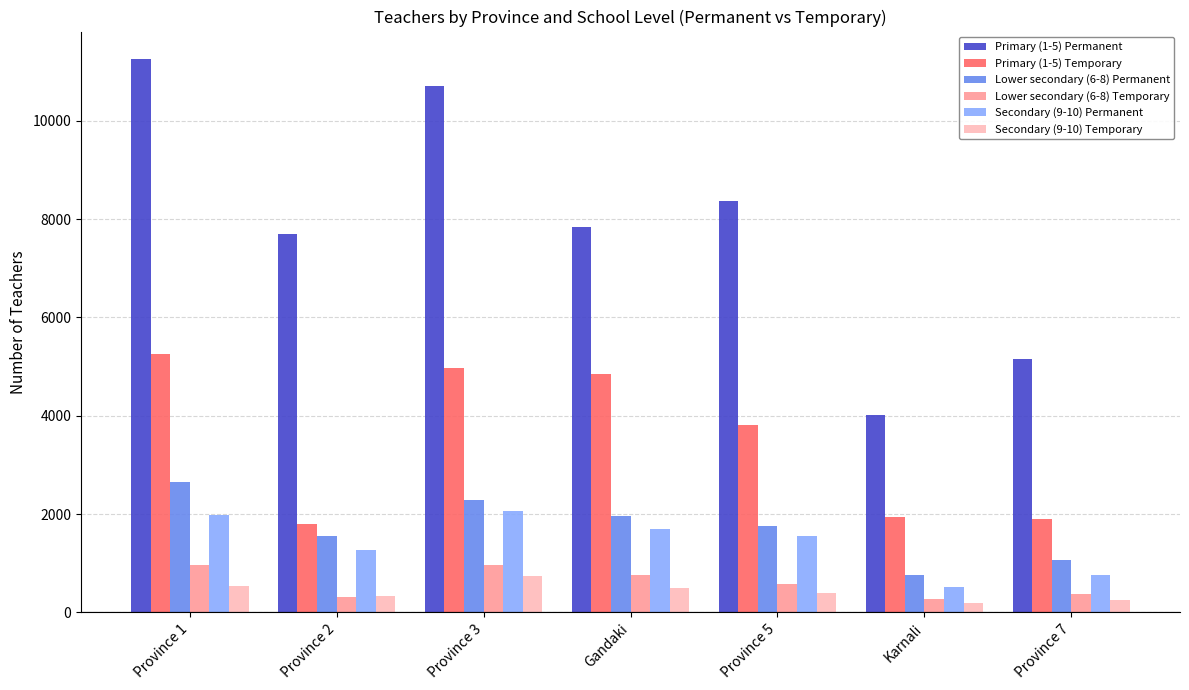

List the series in order of their peak value, lowest first.

Secondary (9-10) Temporary, Lower secondary (6-8) Temporary, Secondary (9-10) Permanent, Lower secondary (6-8) Permanent, Primary (1-5) Temporary, Primary (1-5) Permanent